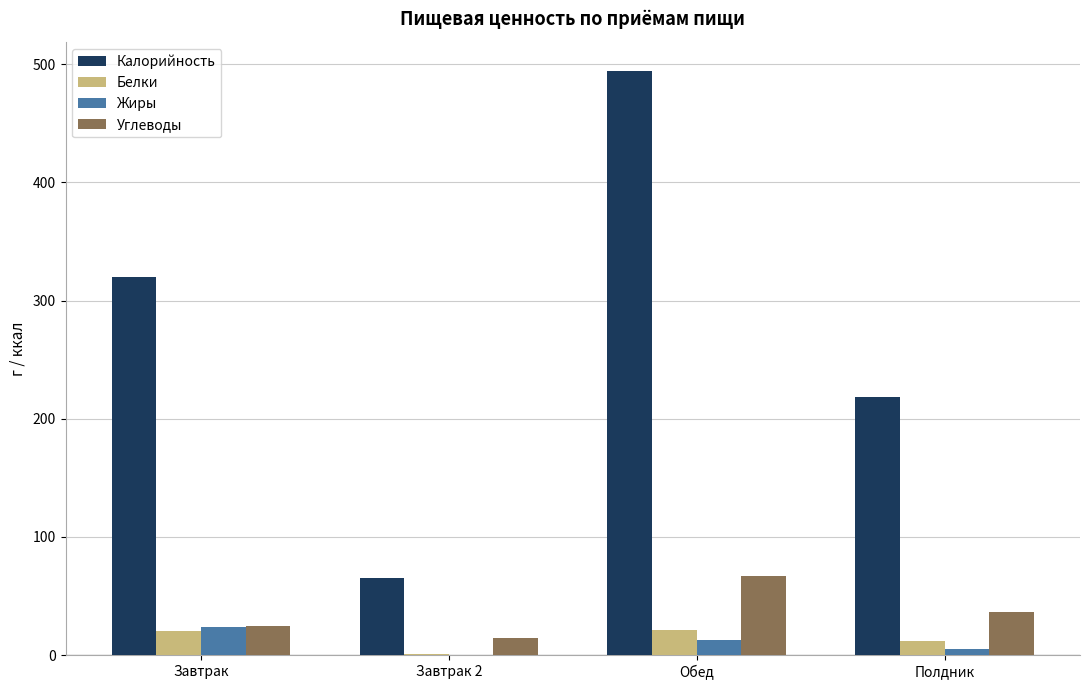

Which label corresponds to the largest value in the chart?

Обед